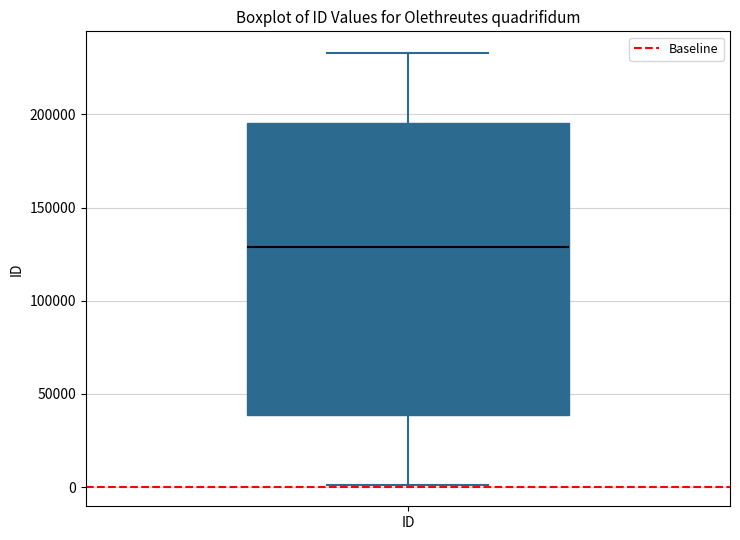

Where is the lower edge of the box for ID on the y-axis? The values are not printed on the chart, so give them approximately, as read against the axis.

40000